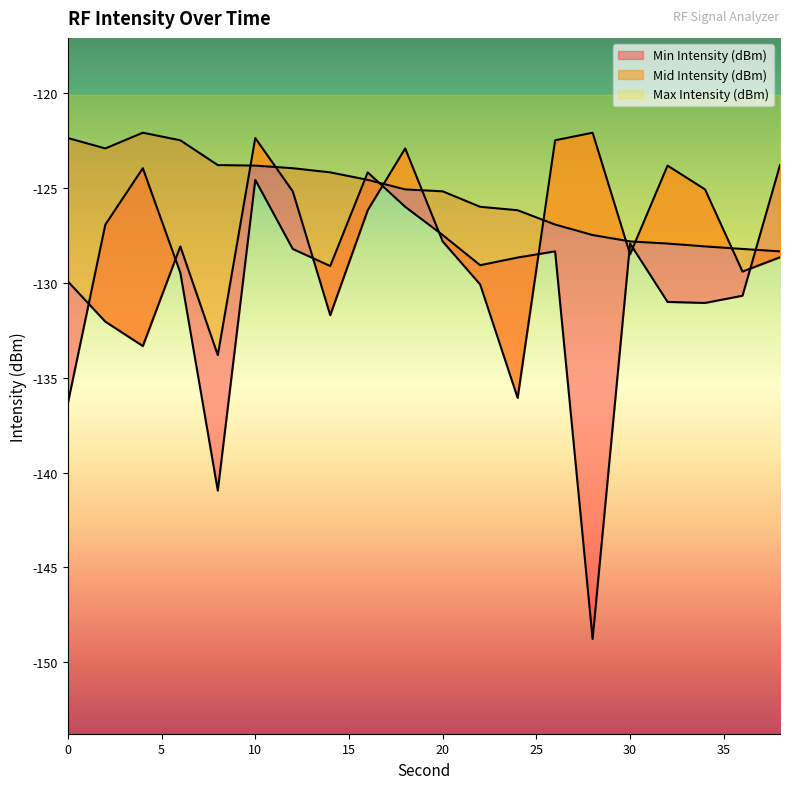

Is it true that Max Intensity (dBm) equals -123.8 at 8?

True